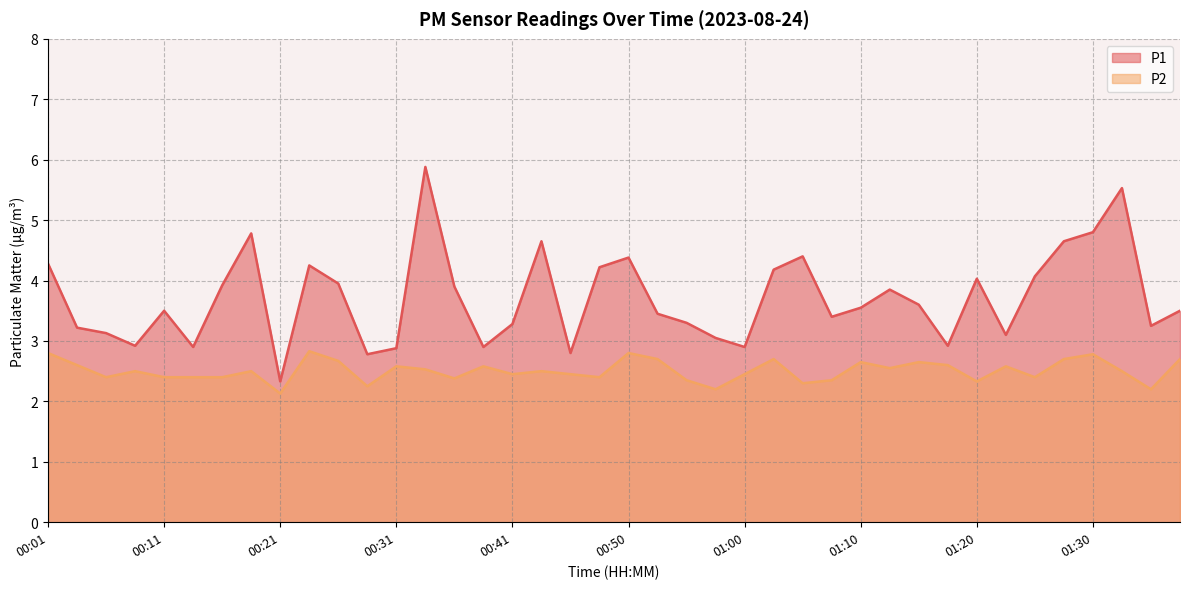

What is the label of the 14th point from the right?

01:05